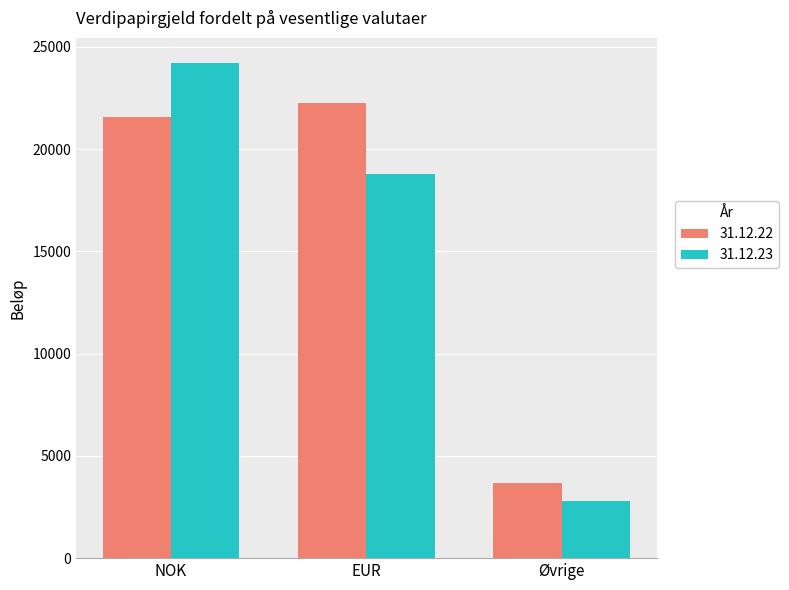

How many groups of bars are there?

3